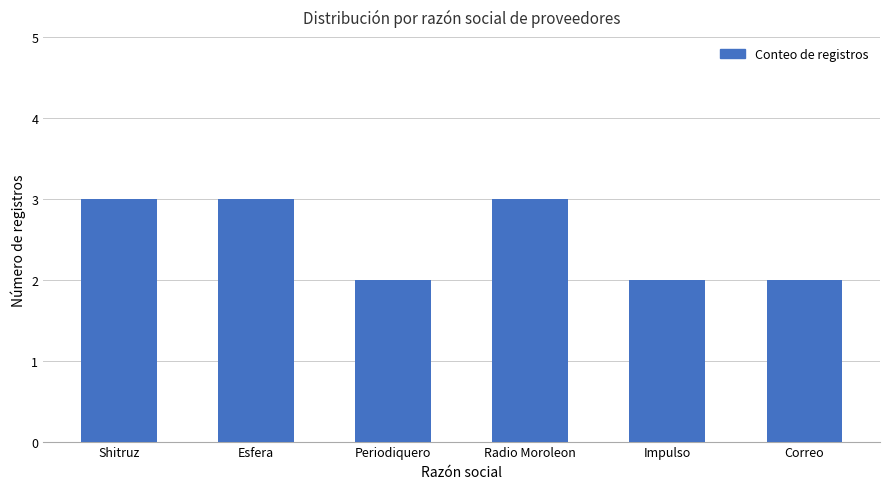

Are the bars horizontal?

No